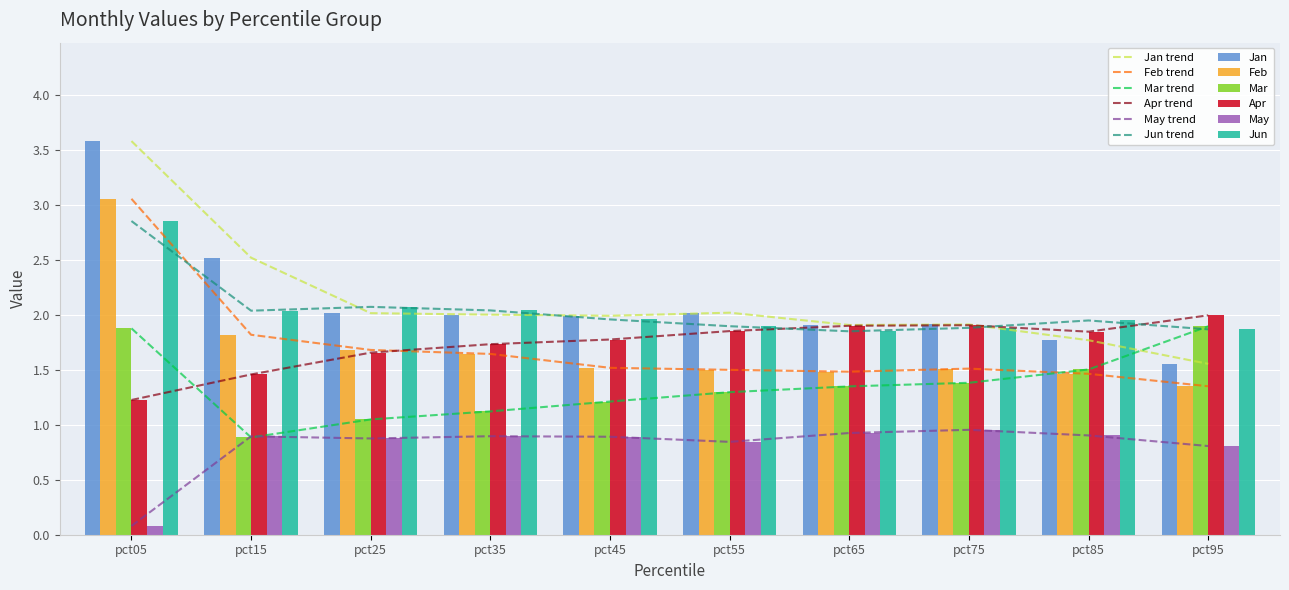

The value of Jun at pct45 is 2.0. True or false?

True